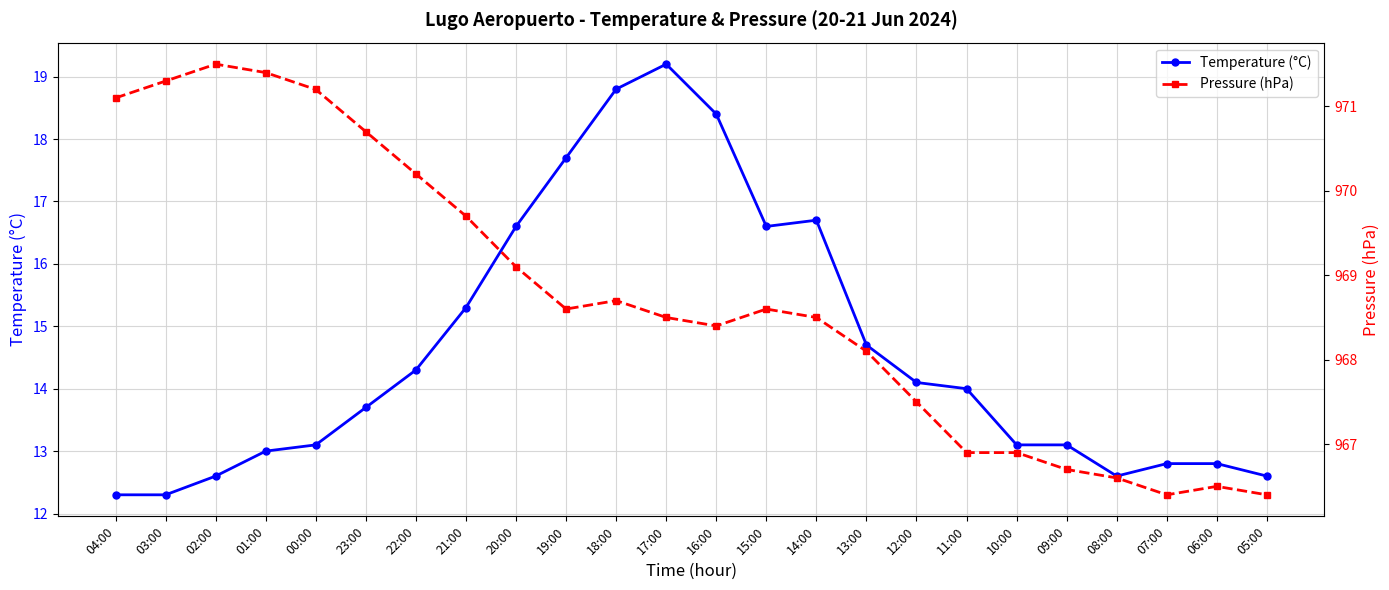

What is the value of the Pressure (hPa) point at the 21st from the left?

966.6